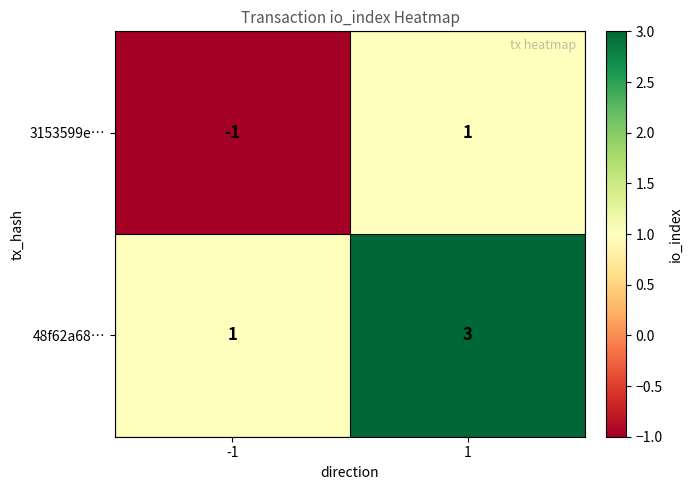

How many data points in 48f62a68… are less than 3?

1